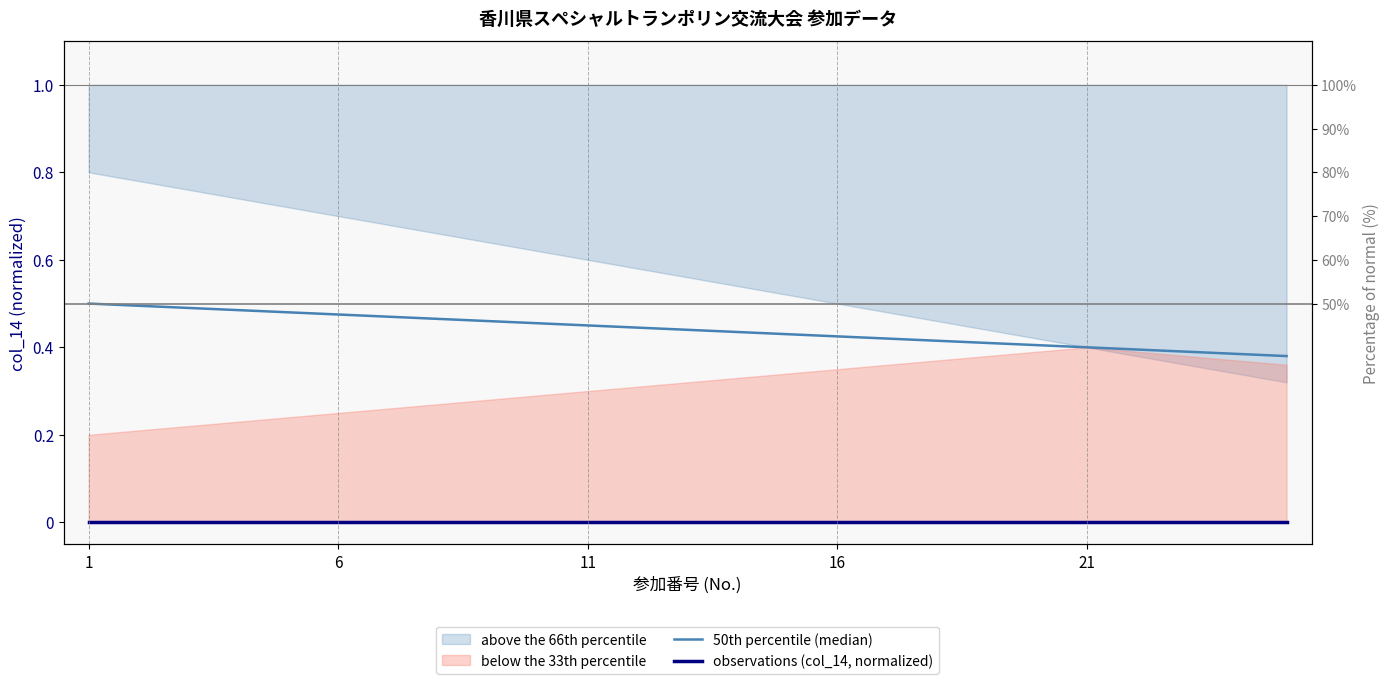

At how many categories does at least one series exceed 0?

25